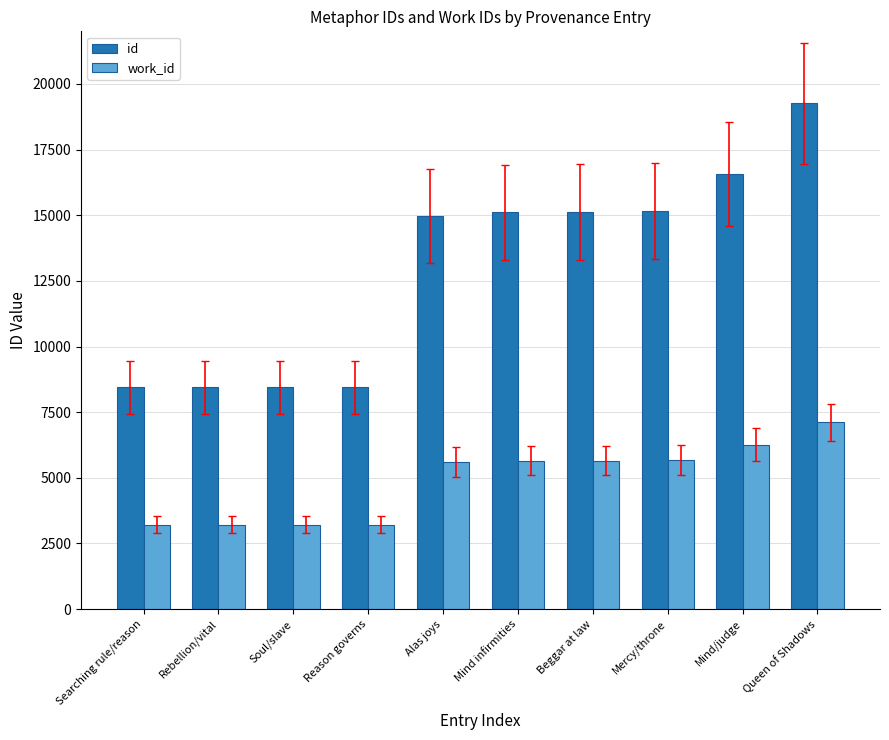

How many distinct data groups are displayed?

2